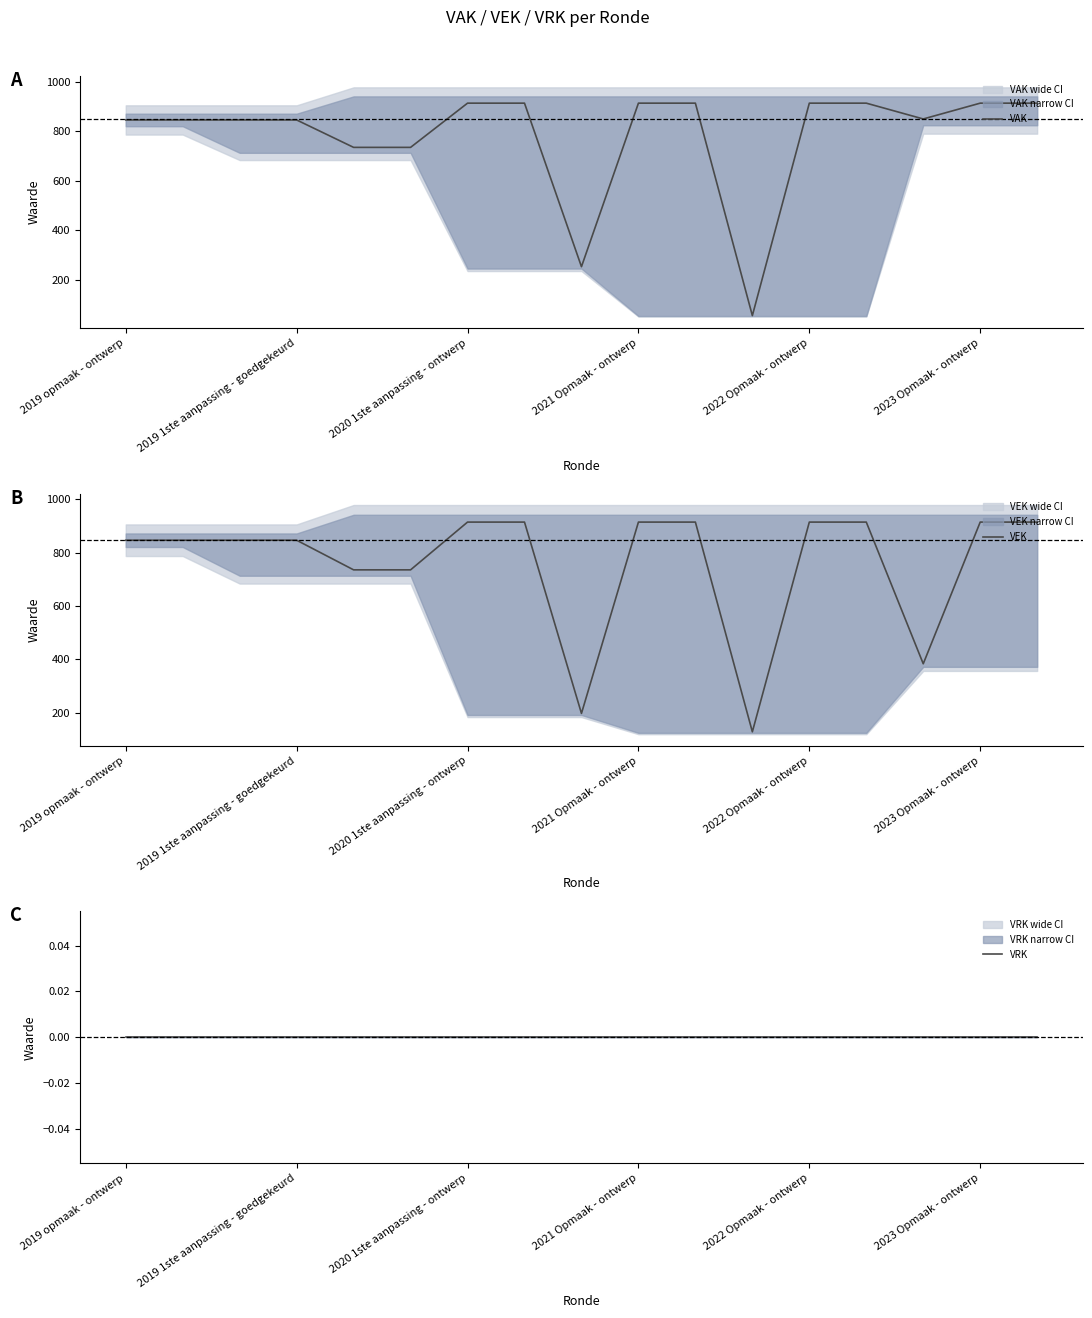

The value of VAK at 2022 Opmaak - ontwerp is 1613. True or false?

False